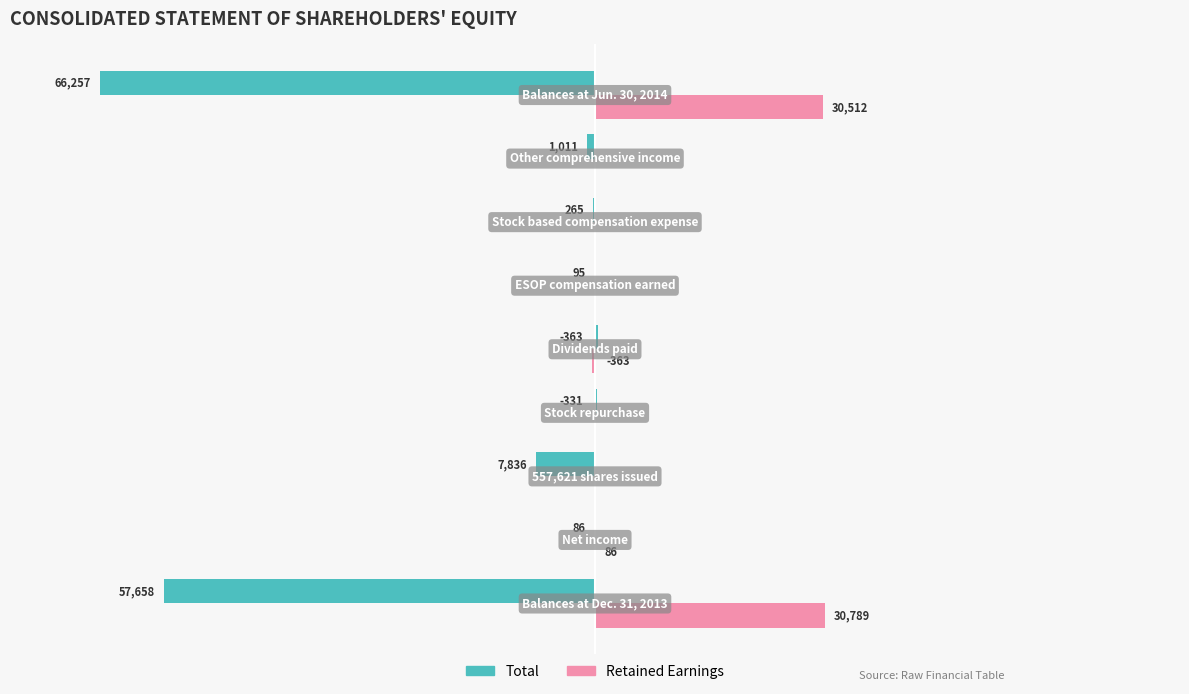

What are all the series names shown in the legend?

Total, Retained Earnings